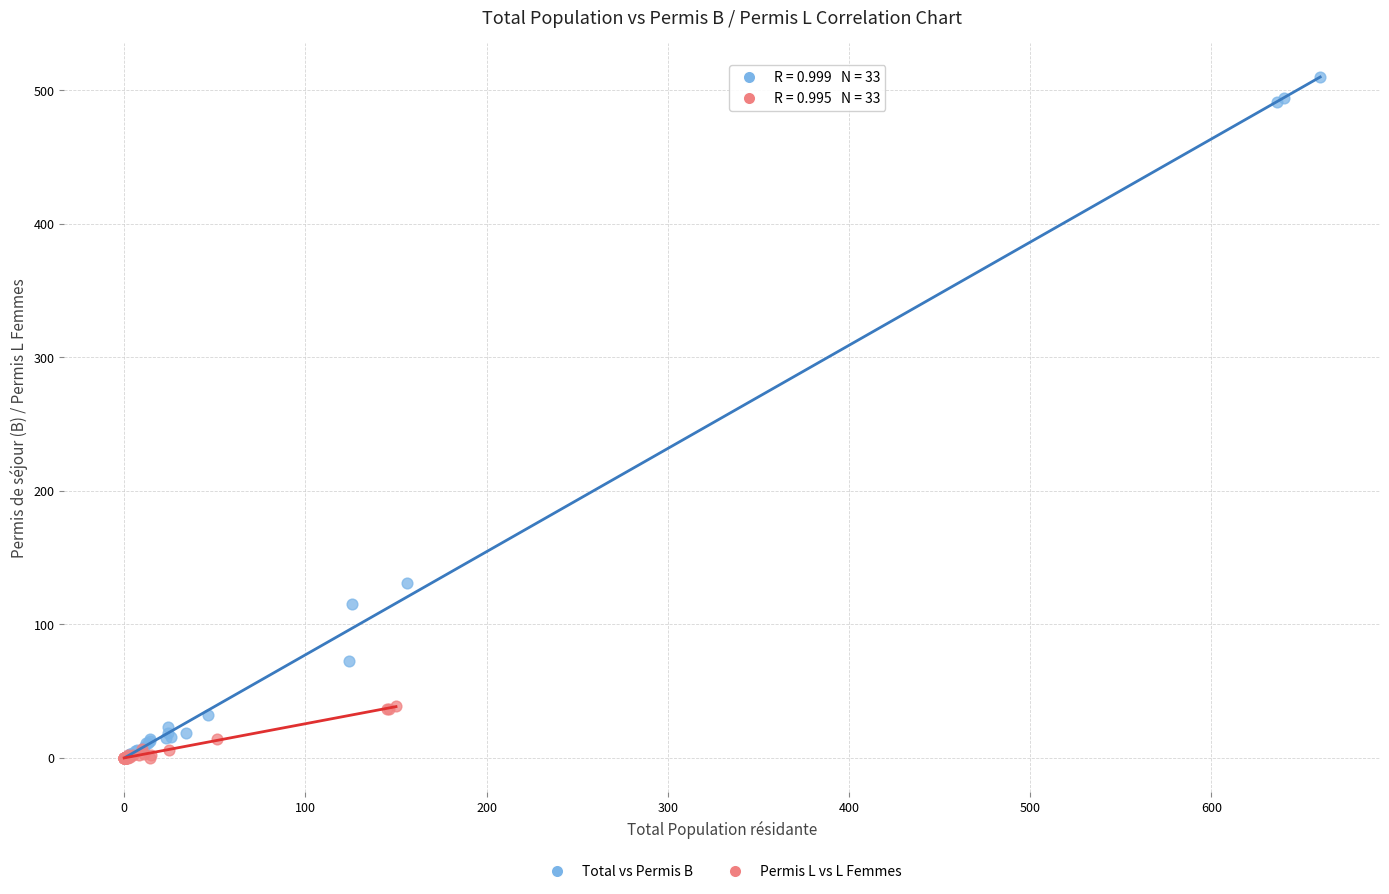

Which series has the widest spread of Y values?

Total vs Permis B